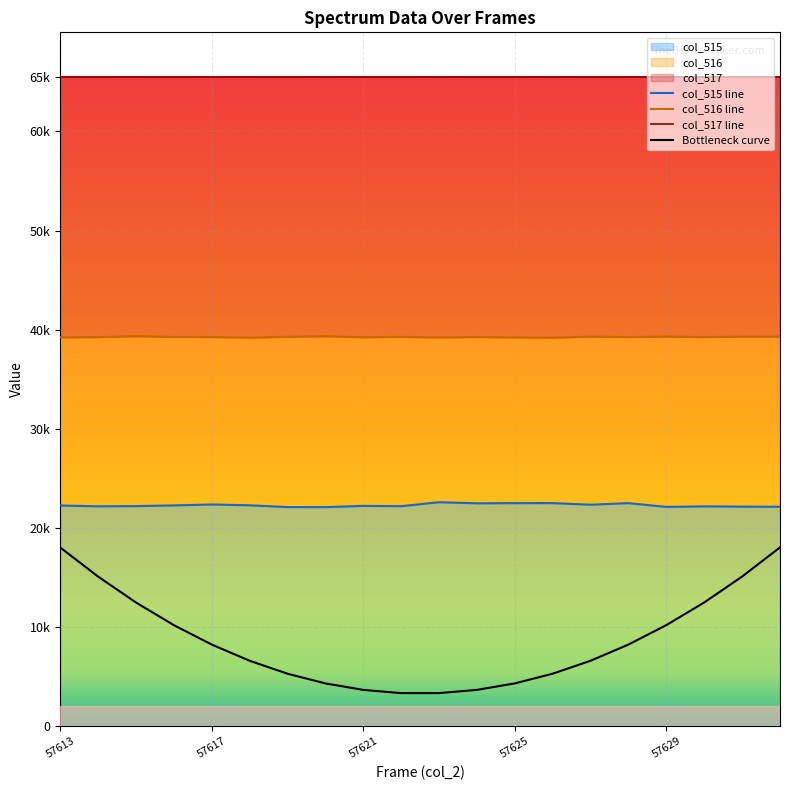

Count the number of categories in the chart.

20